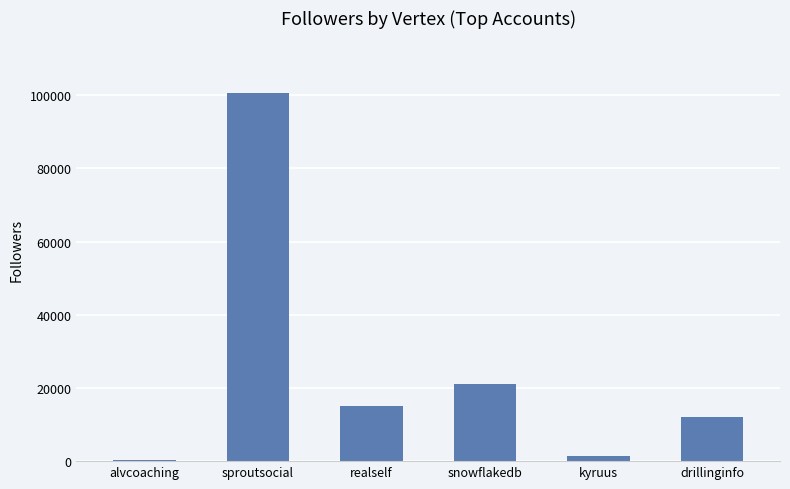

What is the maximum value shown in the chart?

100639